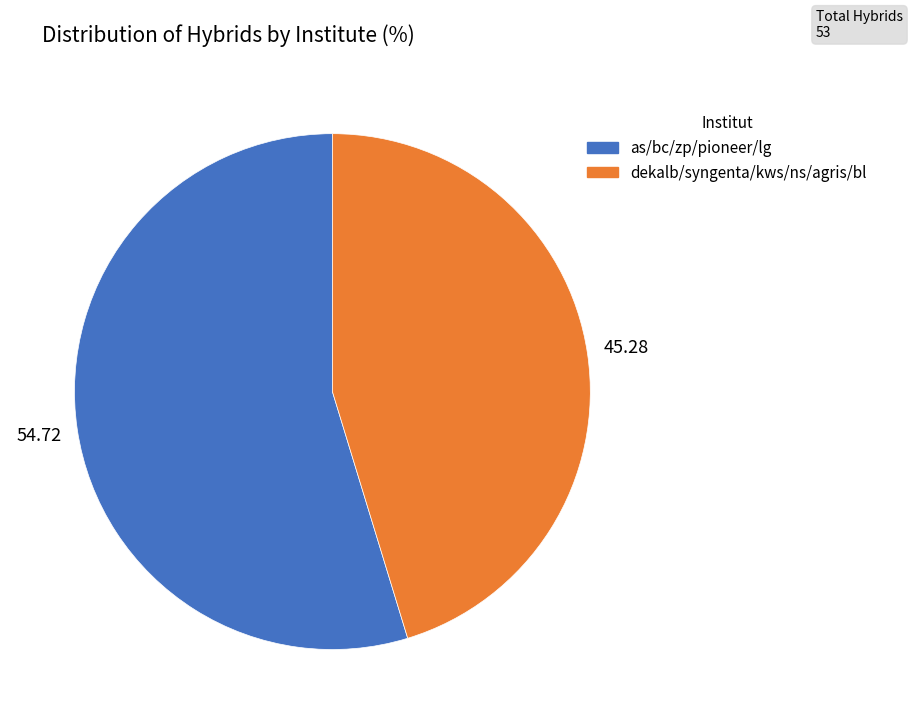

Does any single category account for the majority?

Yes